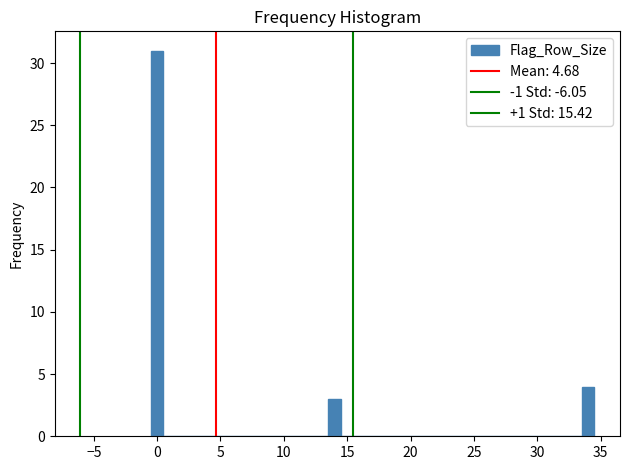

Read against the x-axis, roughly where is the centre of the tallest bar?

0.0